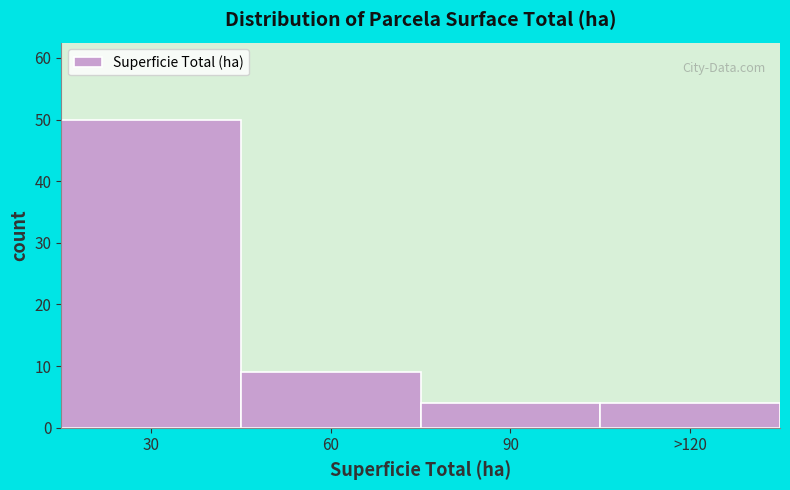

Reading left to right, list all the values displayed in this chart.

50	9	4	4